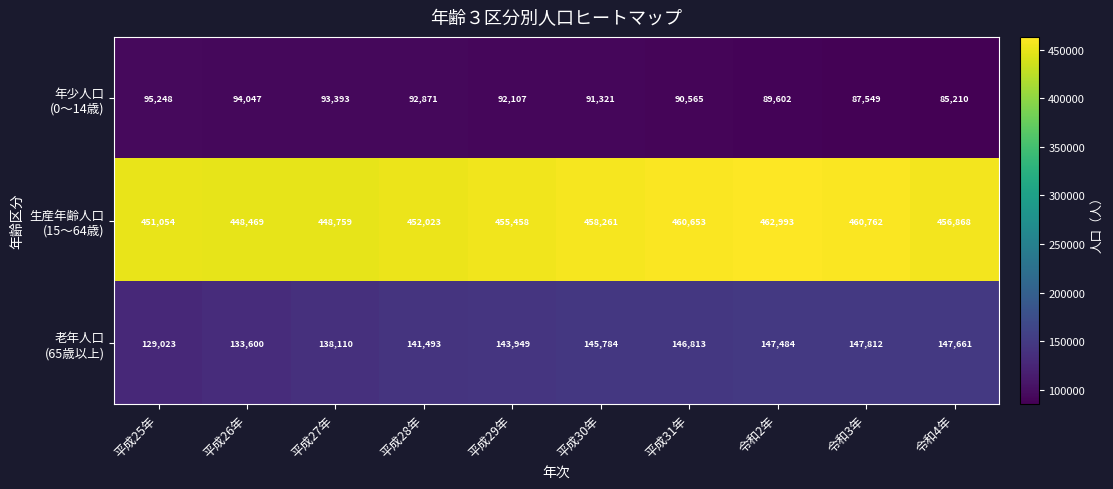

How many categories are shown in the chart?

10